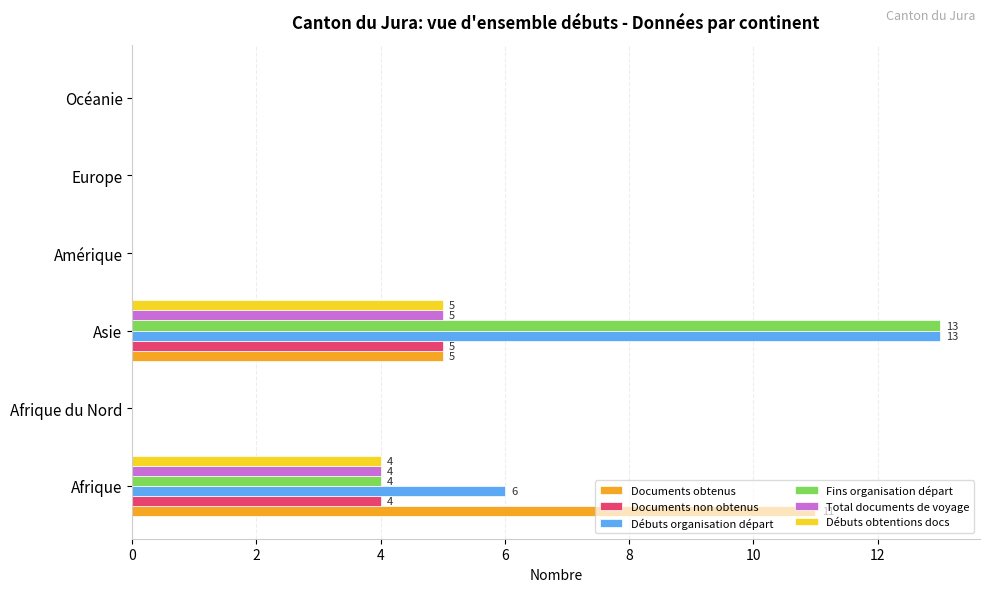

What is the sum of the Total documents de voyage values at Afrique and Afrique du Nord?

4